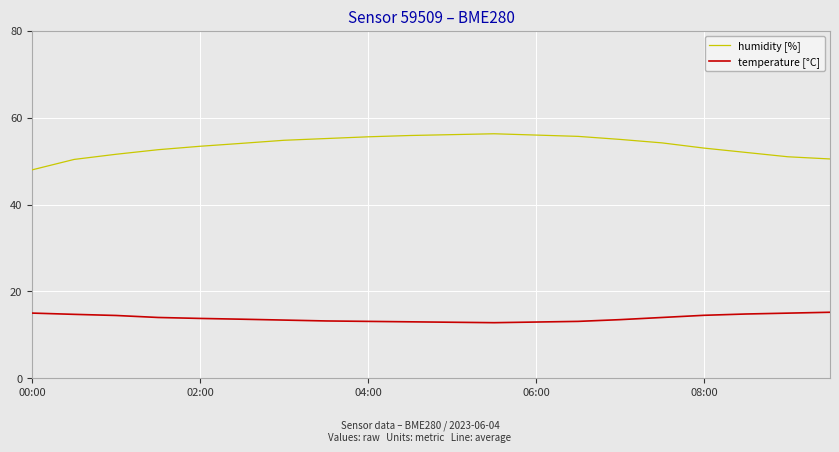

What is the lowest value of the temperature [°C] series?

12.8